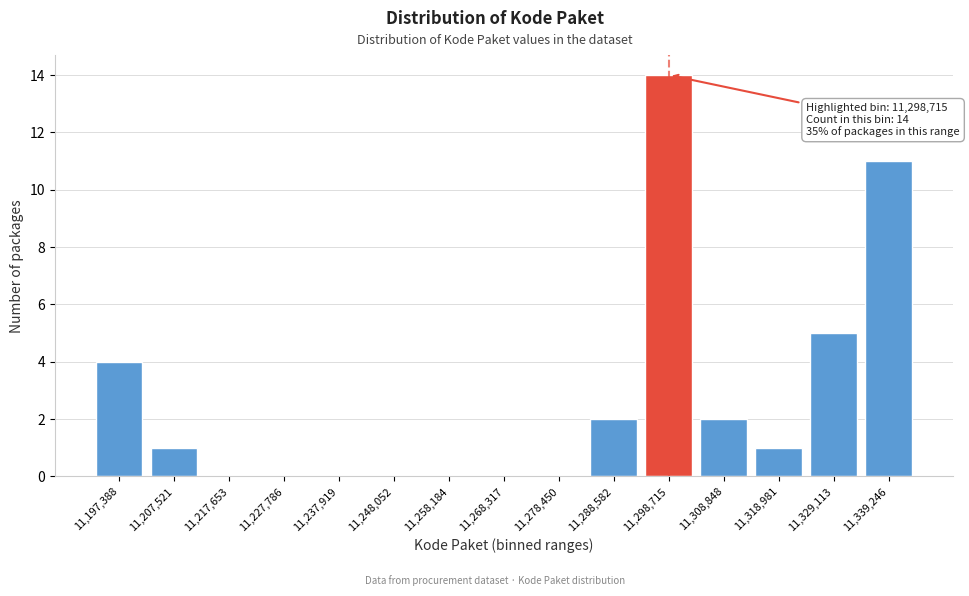

Reading right to left, what are all the values shown in this chart?

11,339,246=11	11,329,113=5	11,318,981=1	11,308,848=2	11,298,715=14	11,288,582=2	11,278,450=0	11,268,317=0	11,258,184=0	11,248,052=0	11,237,919=0	11,227,786=0	11,217,653=0	11,207,521=1	11,197,388=4